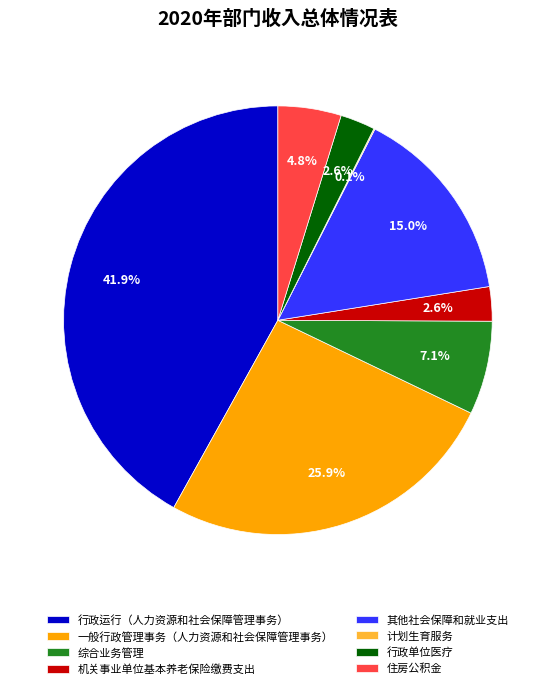

Between 综合业务管理 and 行政单位医疗, which is larger?

综合业务管理